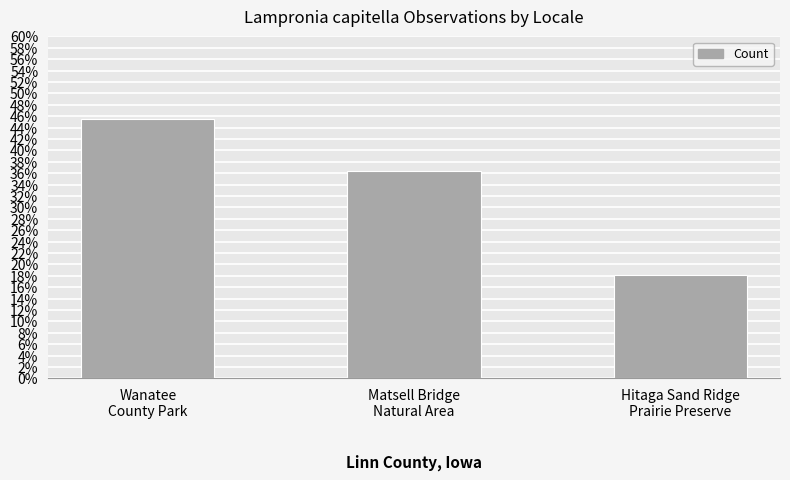

Which category has the lowest value across all series?

Hitaga Sand Ridge
Prairie Preserve